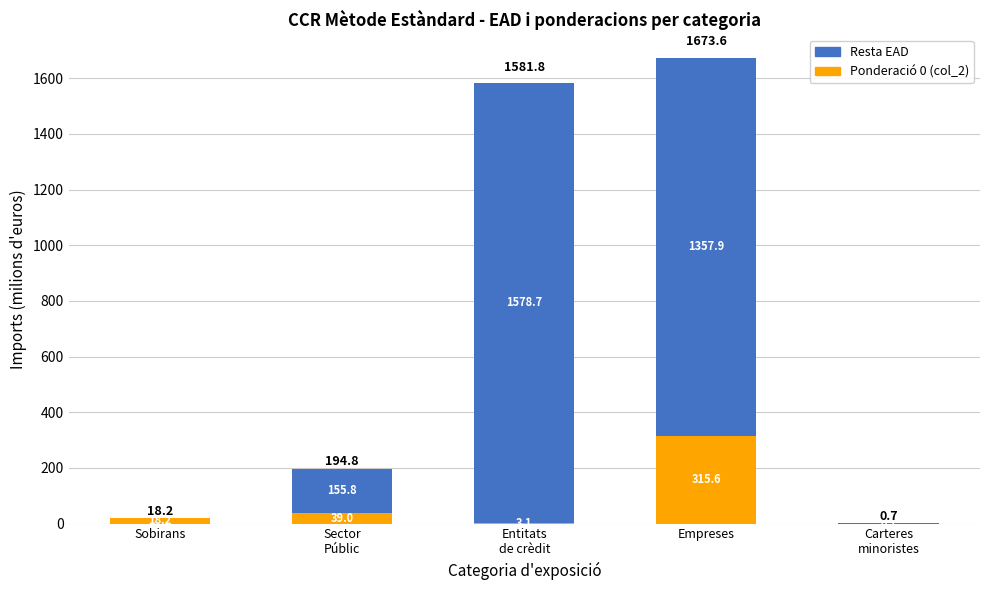

What are all the series names shown in the legend?

Resta EAD, Ponderació 0 (col_2)